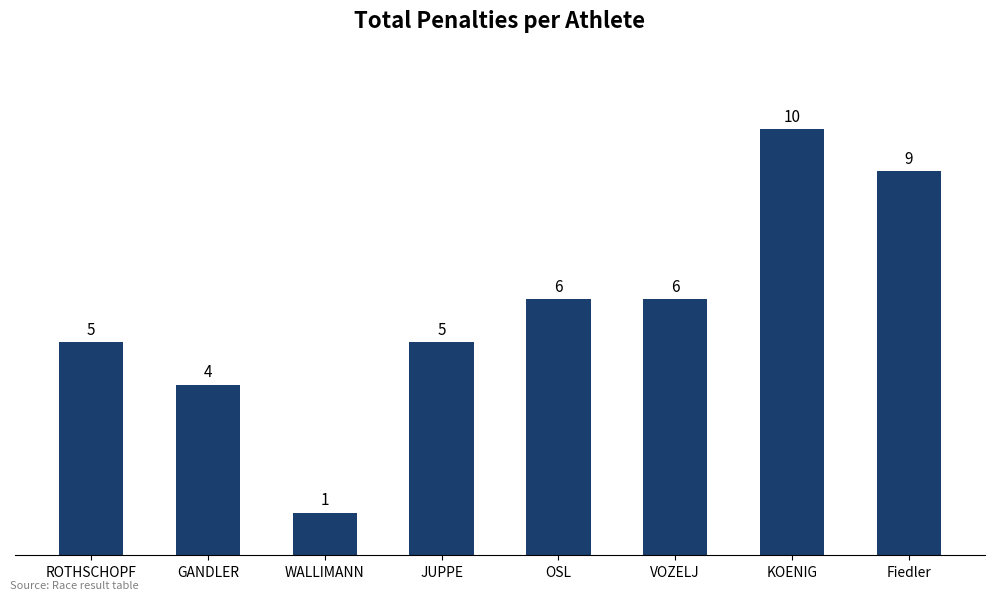

How many values are between 5 and 9?

5